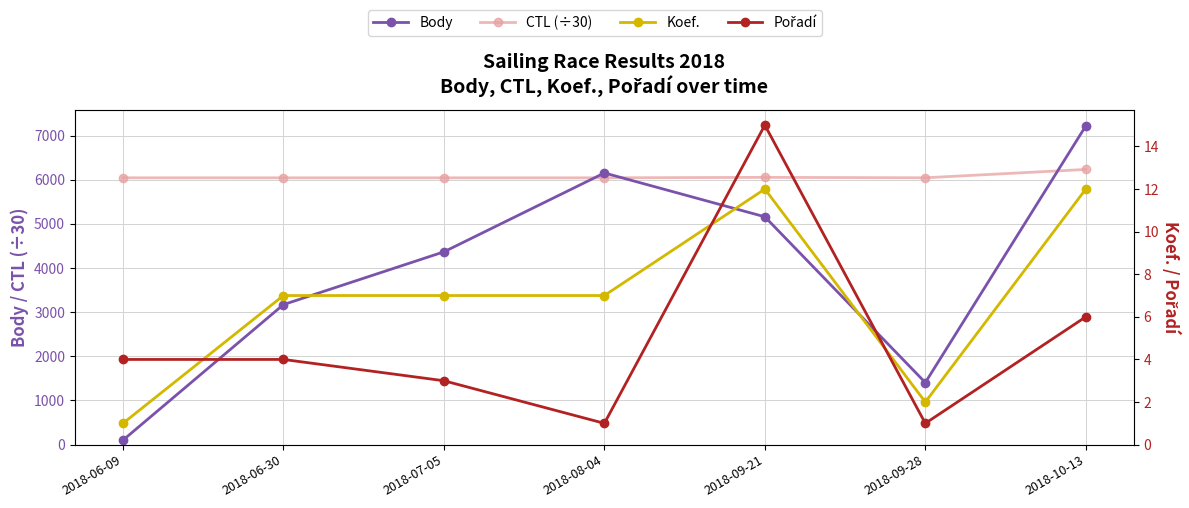

Which series has the widest spread of values?

Body